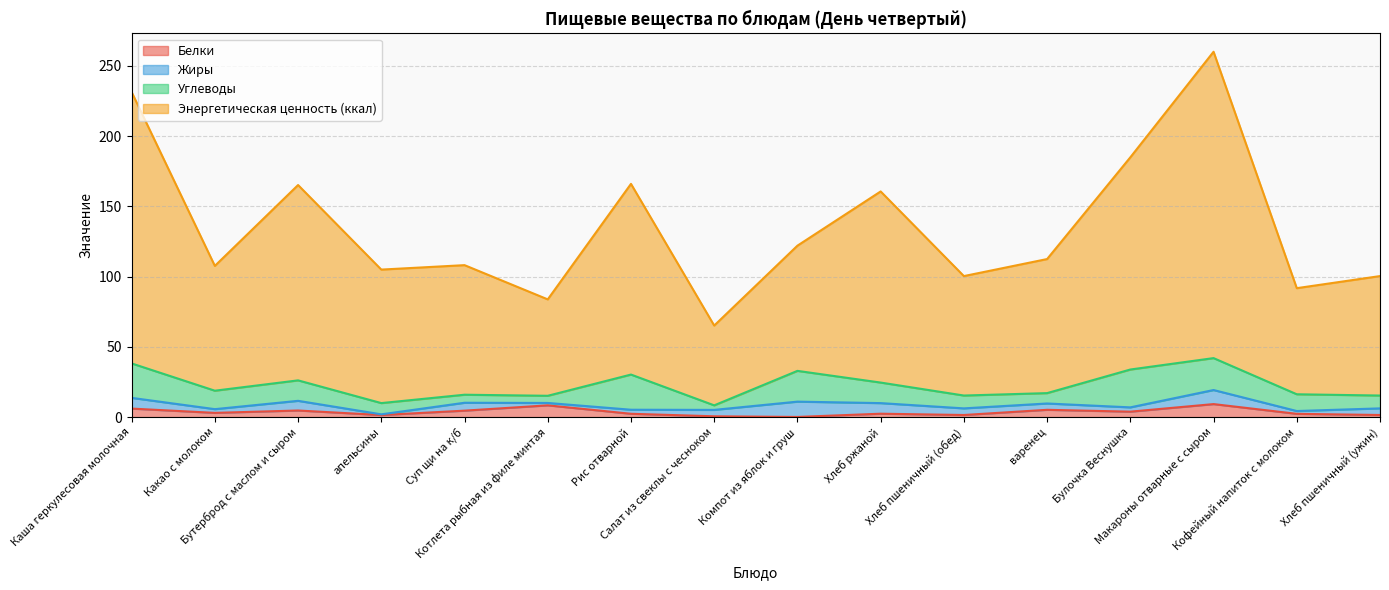

True or false: Белки and Энергетическая ценность (ккал) cross at least once.

False